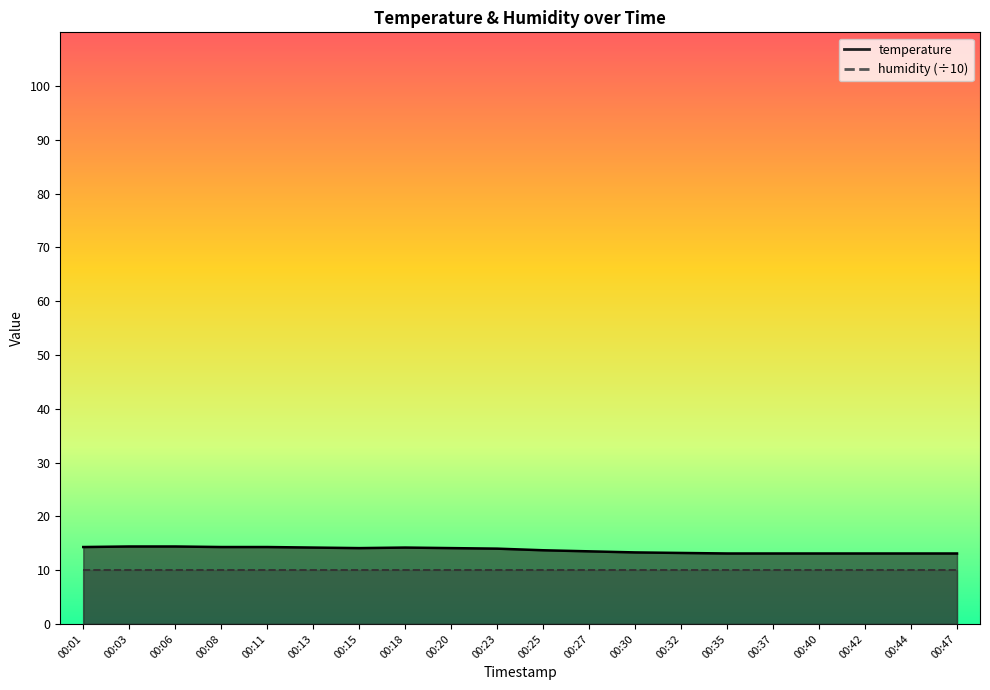

Is it true that the value at 00:40 is 13.1?

True